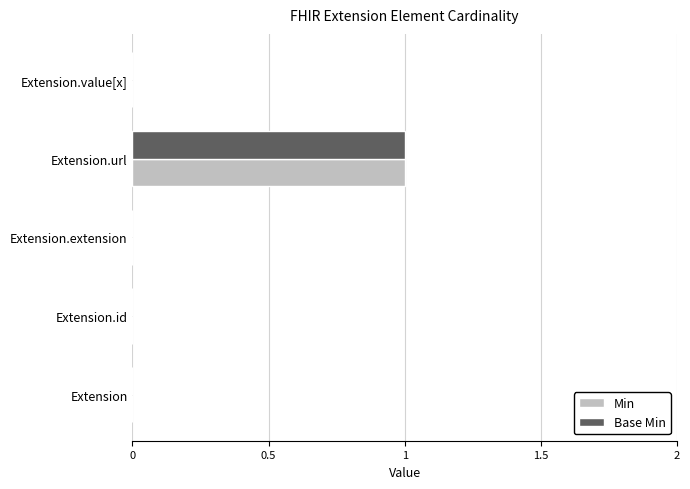

At which label does Min reach its peak?

Extension.url